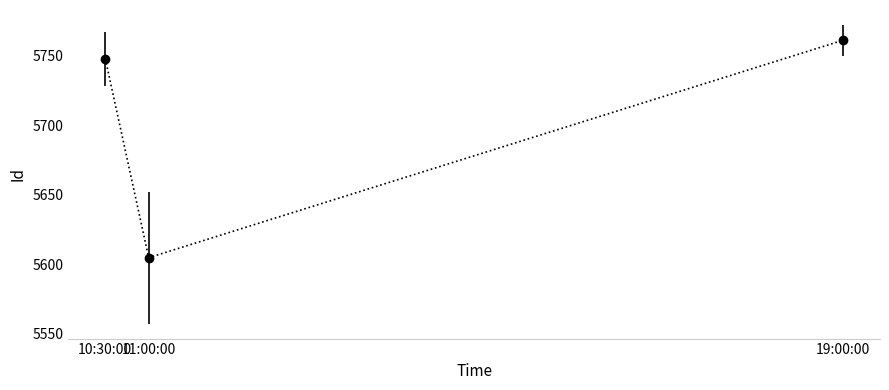

What is the change in value from 10:30:00 to 11:00:00?

-143.0